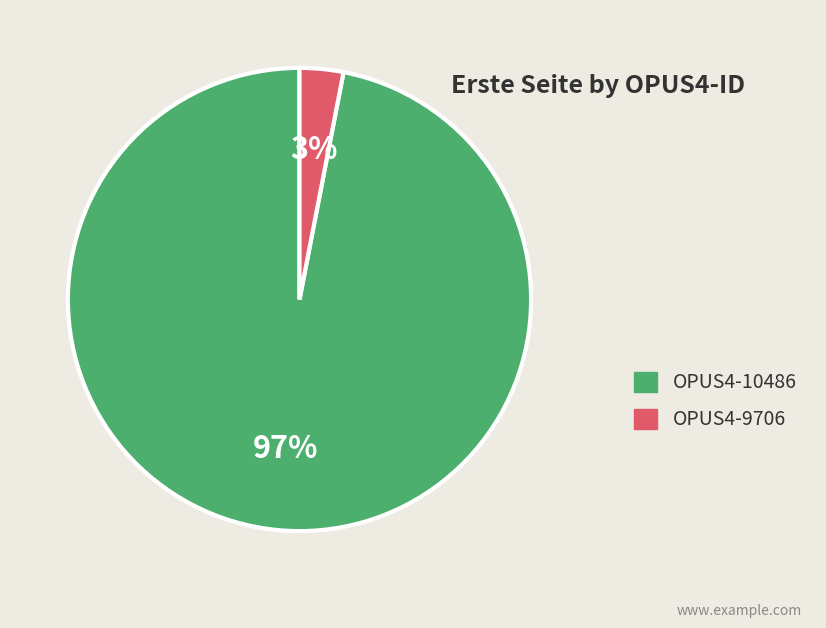

True or false: OPUS4-9706 accounts for 3% of the total.

True